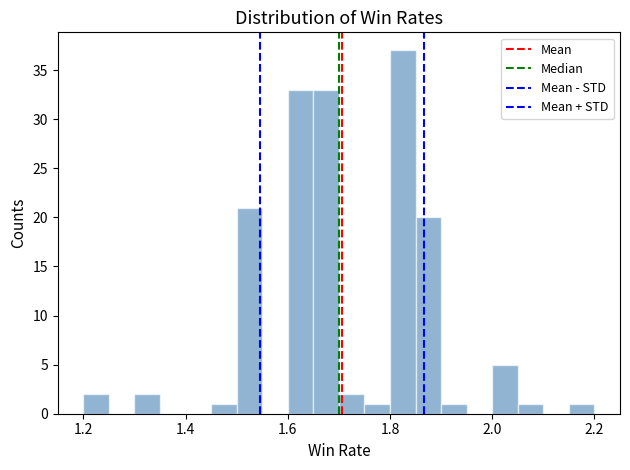

Around what value on the x-axis is the tallest bar? Give the approximate position of its centre, as read against the axis.

1.82